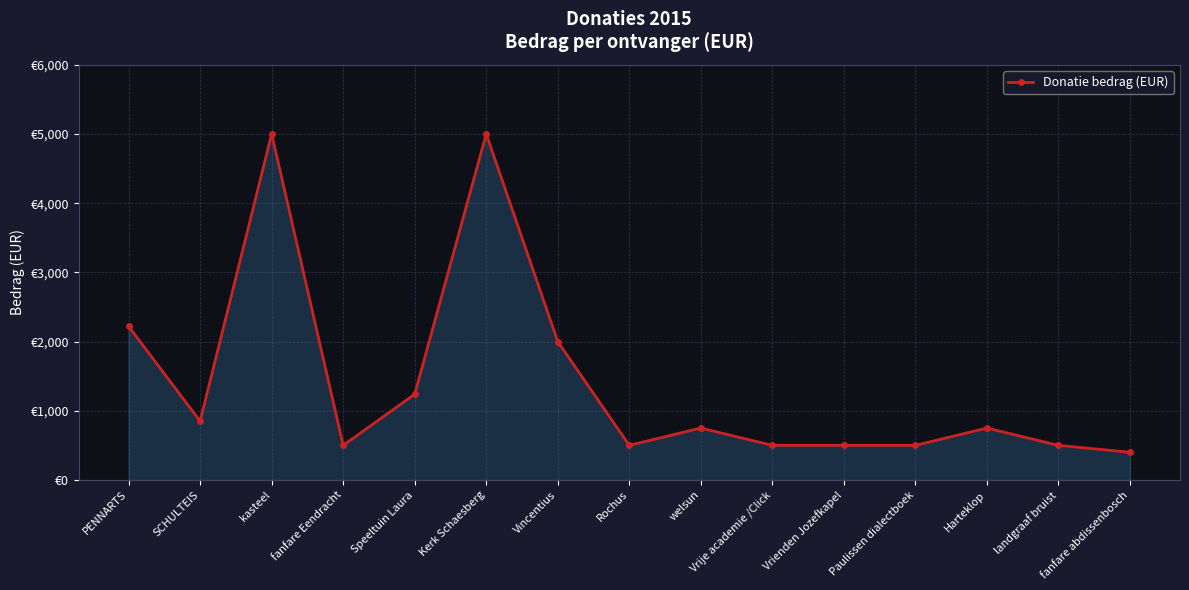

Does the chart have visible grid lines?

Yes